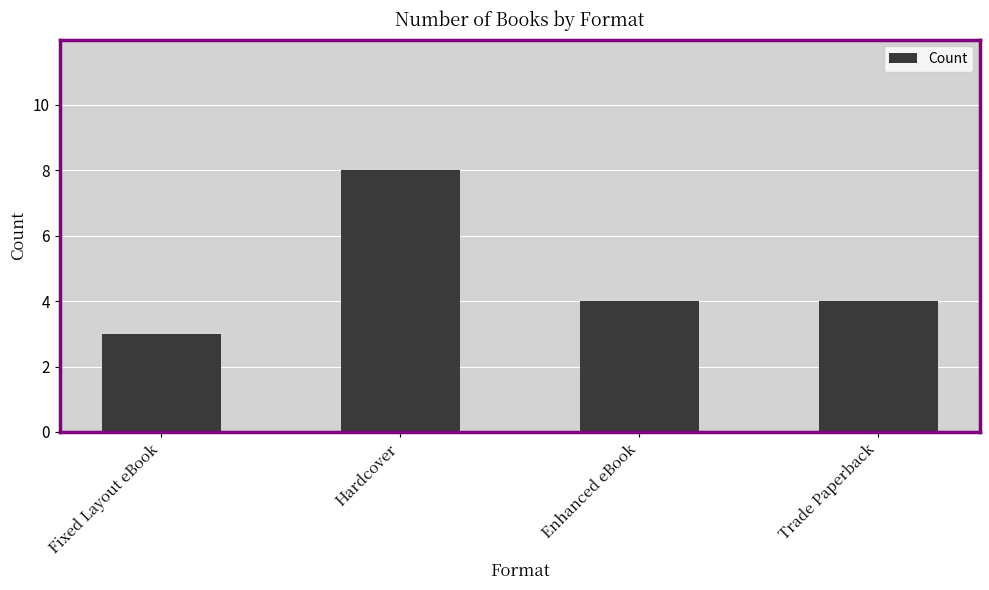

What value does the data have at Enhanced eBook?

4